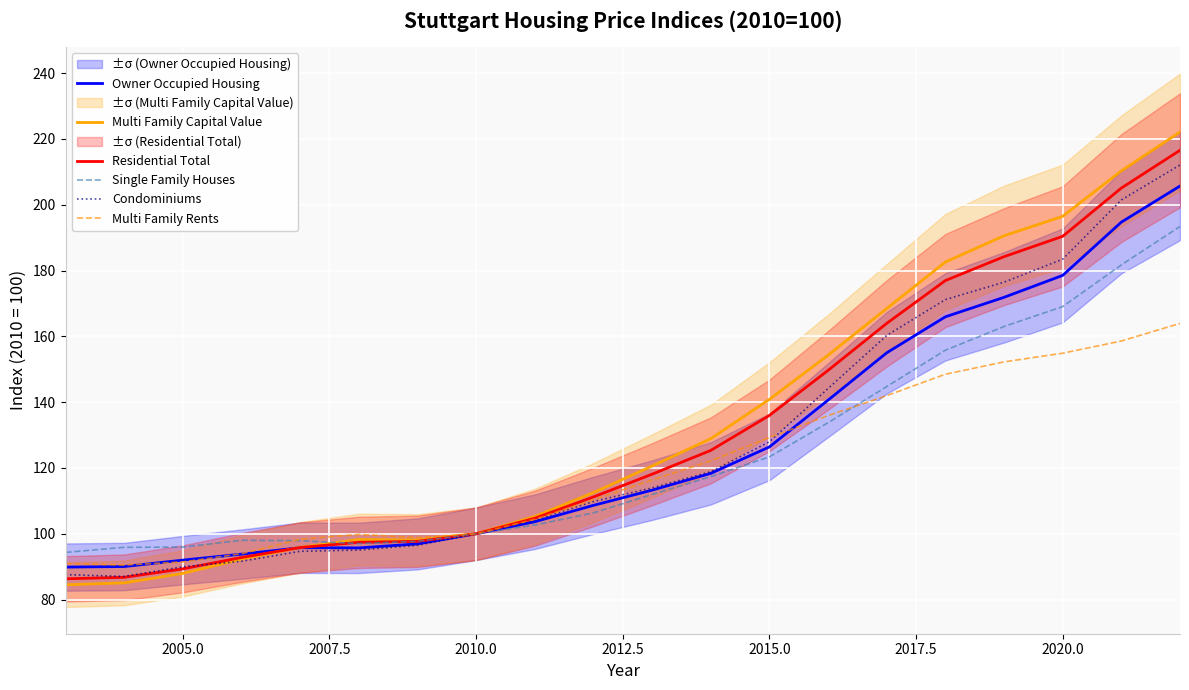

True or false: Owner Occupied Housing has a value of 258.6 at 2020.0.

False